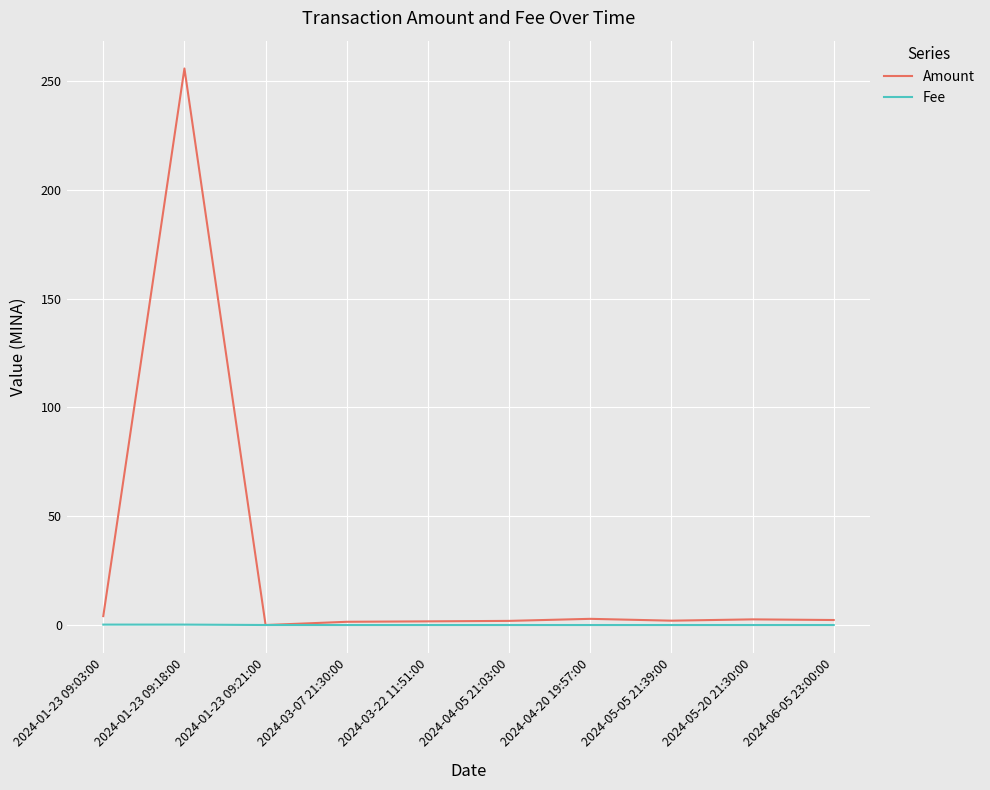

Is it true that Fee equals 0.0 at 2024-03-22 11:51:00?

True